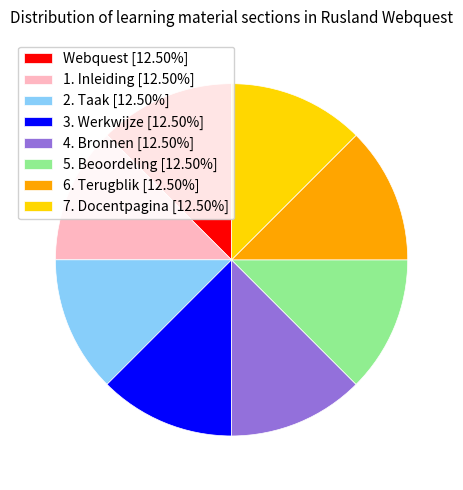

Count the number of slices in the pie.

8